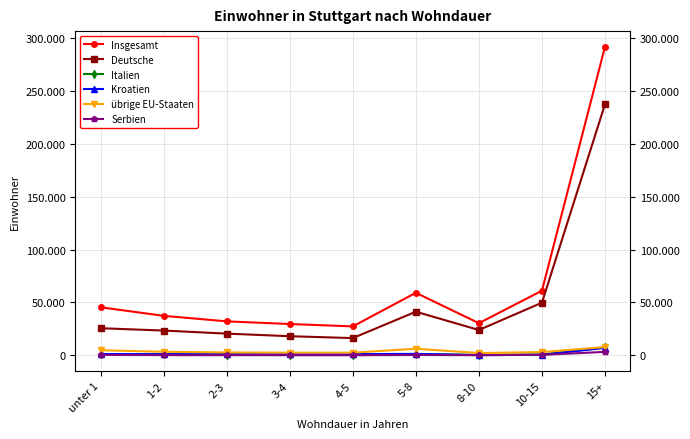

Which series has the largest total across all categories?

Insgesamt